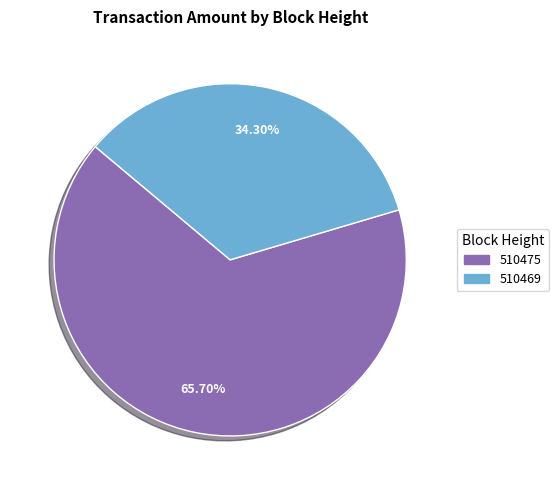

Which category has the smallest portion of the pie?

510469